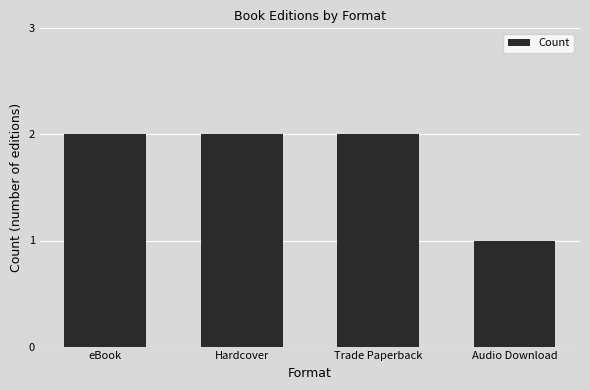

What is the ratio of the value at Trade Paperback to the value at eBook?

1.0